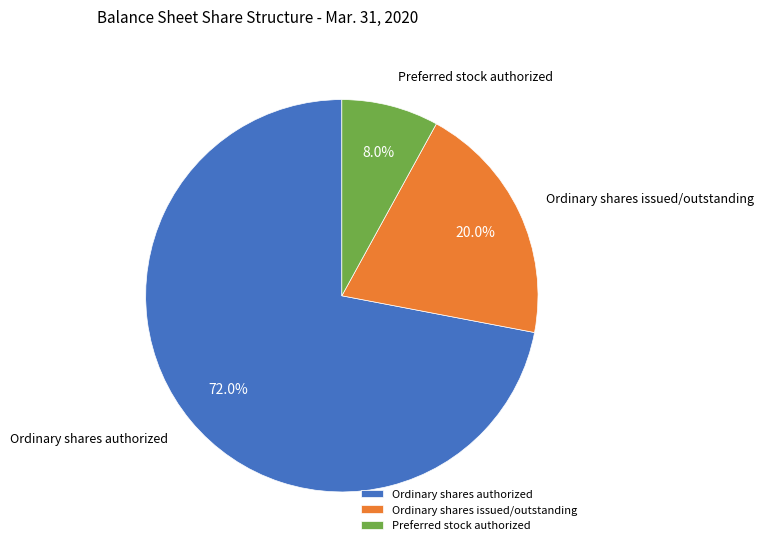

What is the largest slice in the pie chart?

Ordinary shares authorized